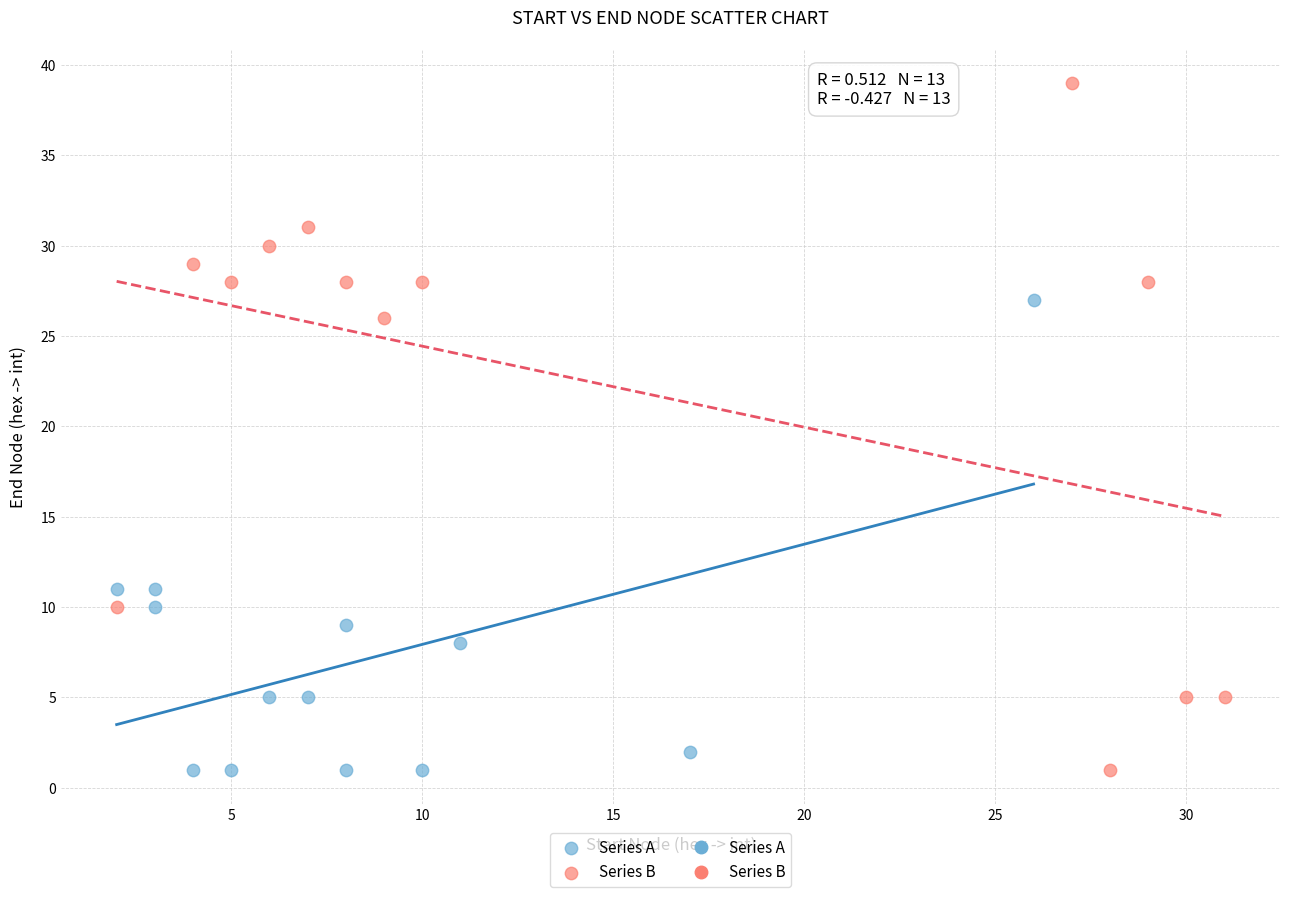

Which series reaches the maximum Y coordinate?

Series B